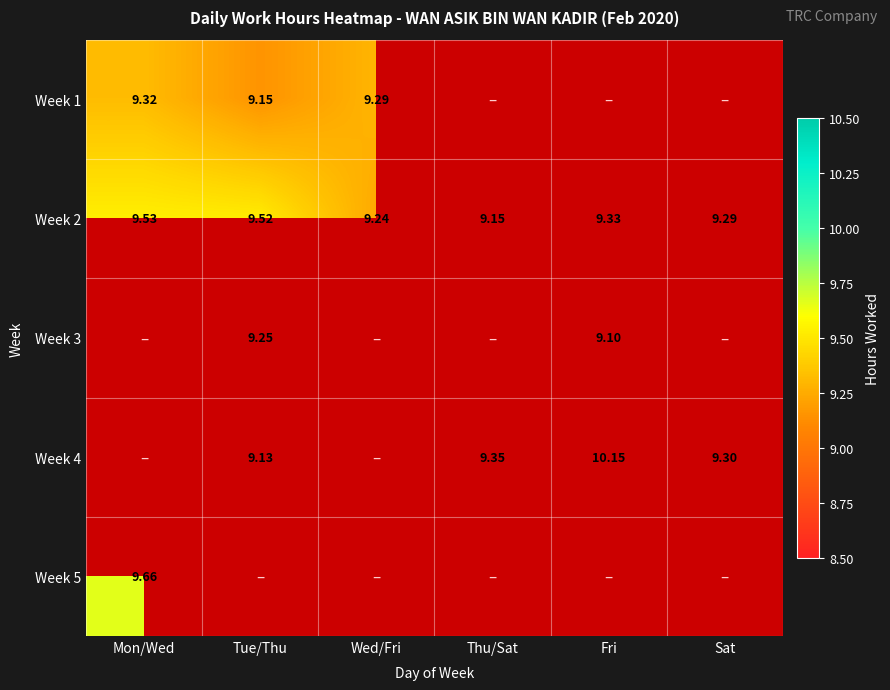

True or false: Week 1 has a value of 9.3 at Wed/Fri.

True